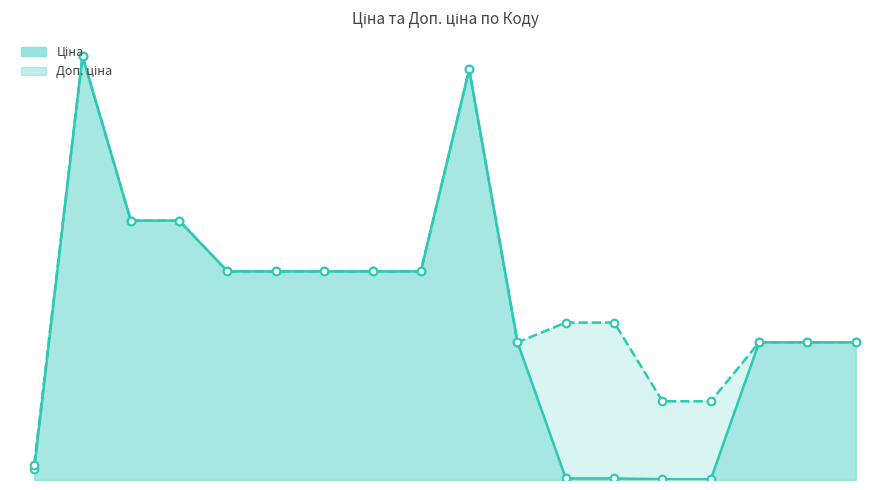

Which series has the largest total across all categories?

Доп. ціна